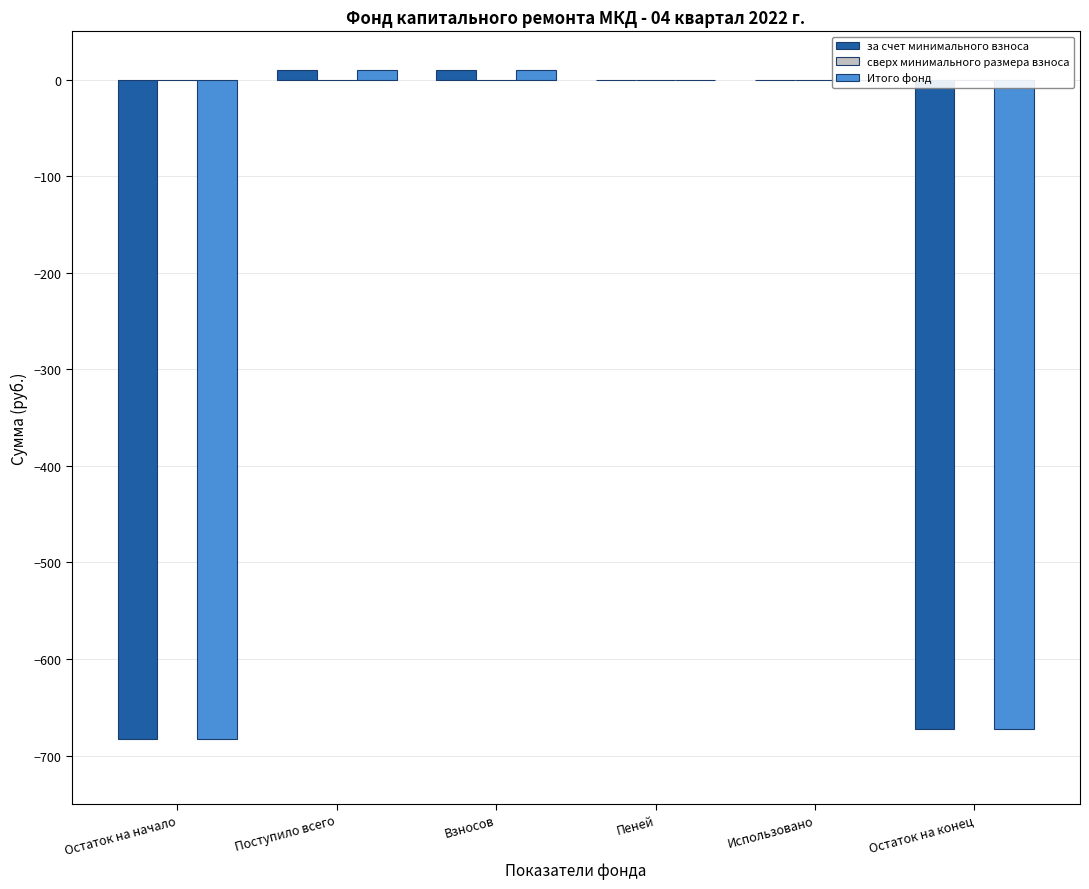

What is the sum of the Итого фонд values at Пеней and Остаток на начало?

-683.1